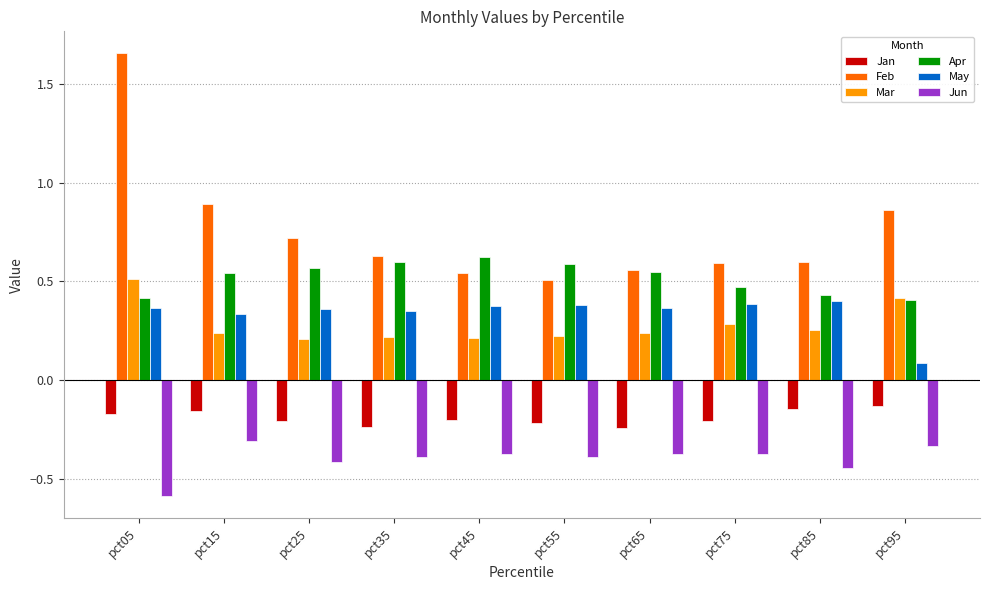

Count the number of categories in the chart.

10